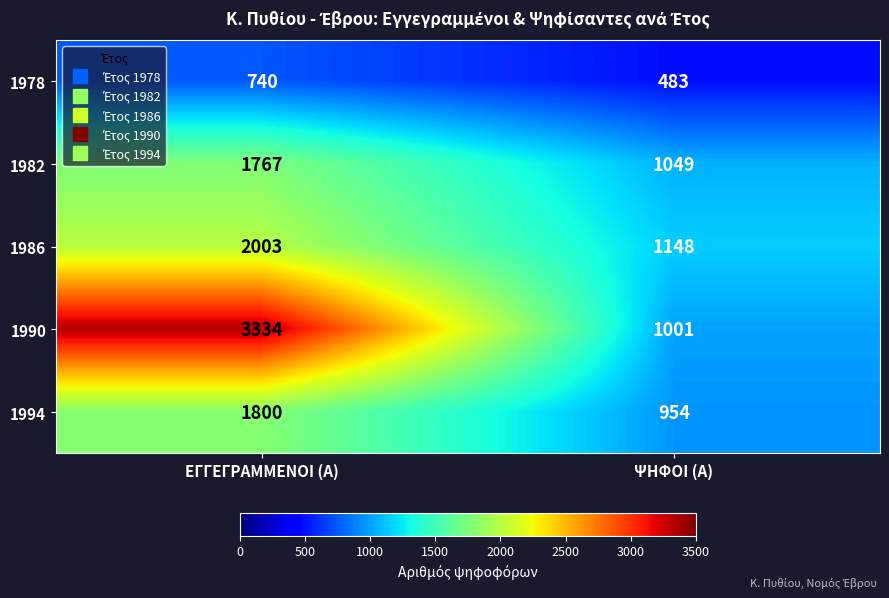

What is the maximum value for 1978?

740